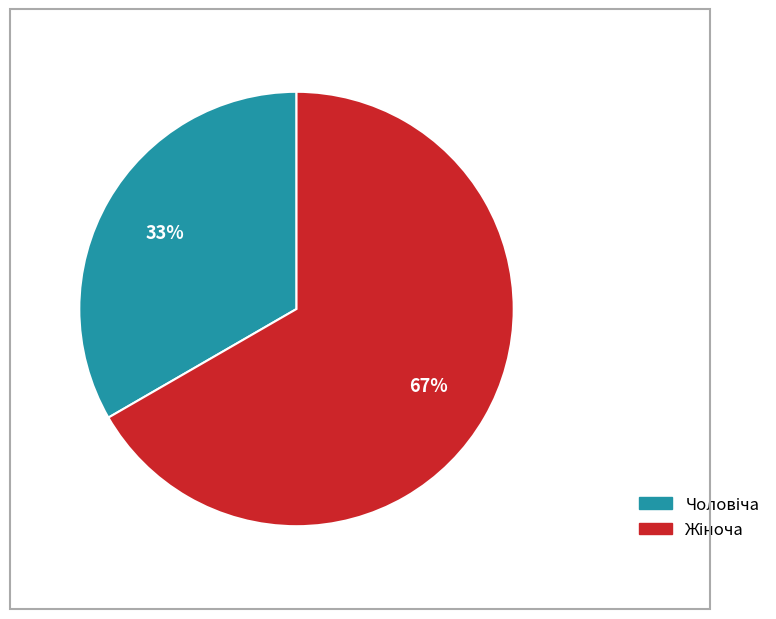

Does any single category account for the majority?

Yes